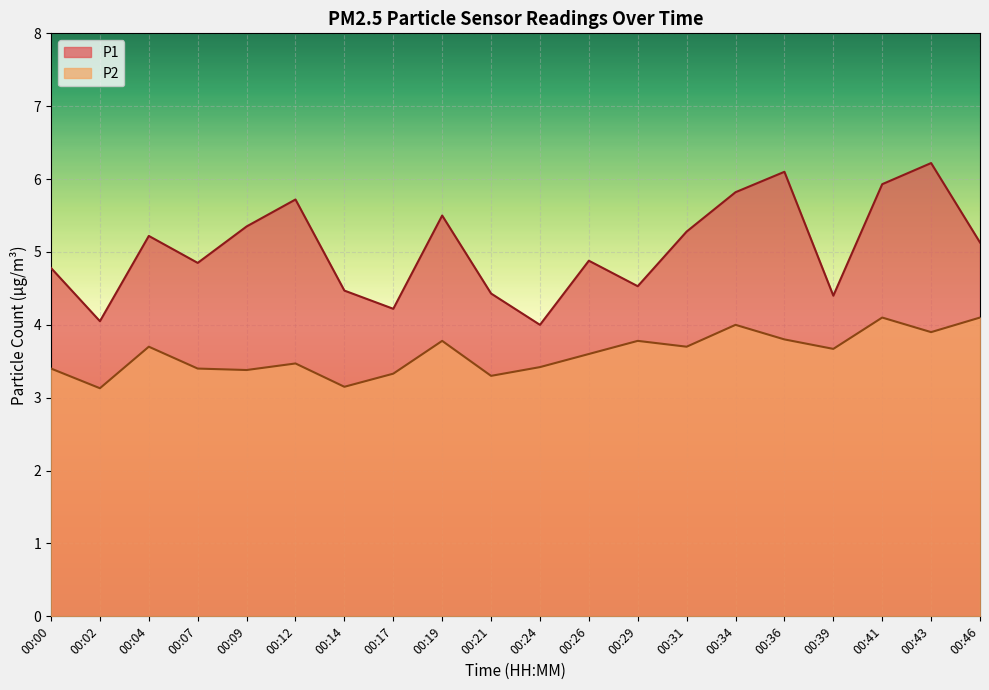

At which label does P1 reach its peak?

00:43